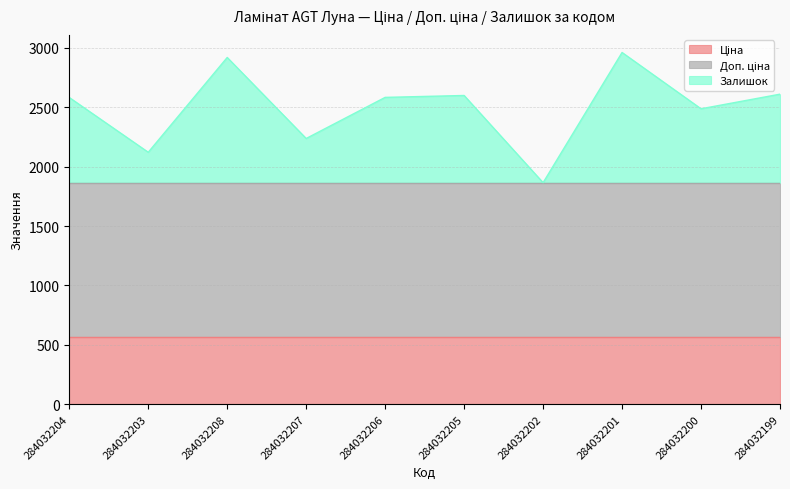

Which series has the widest spread of values?

Залишок